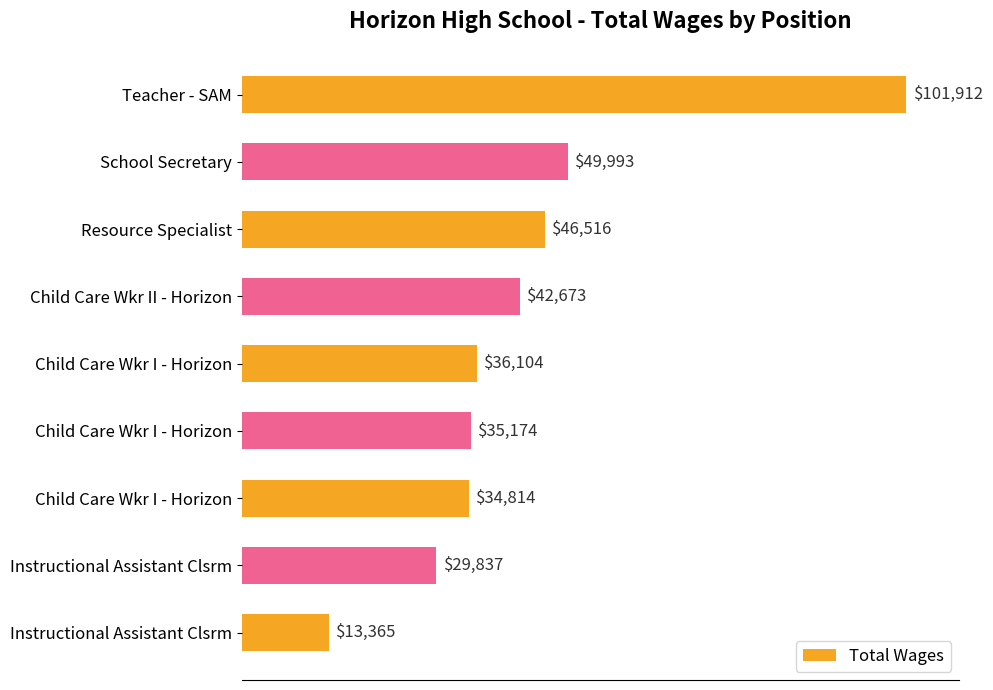

Does the chart contain stacked bars?

No